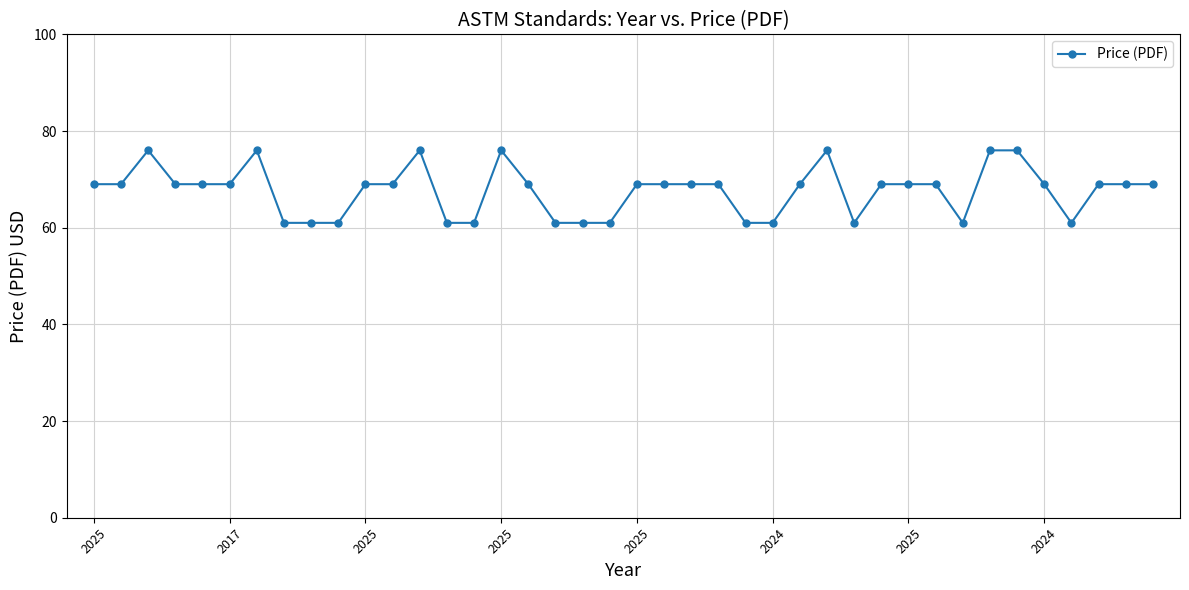

What is the greatest value displayed?

76